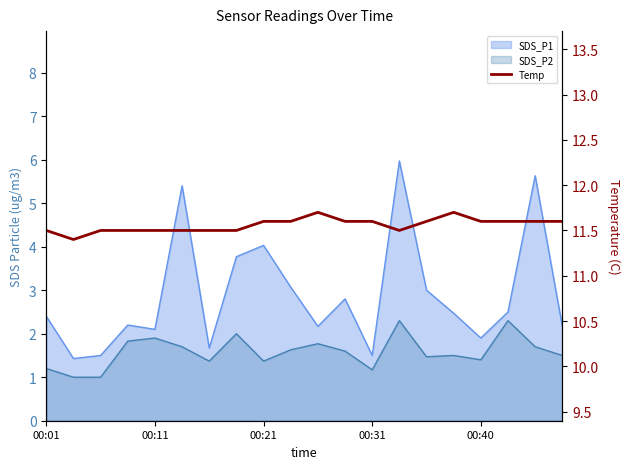

Count the values in the range 11 to 12.

20